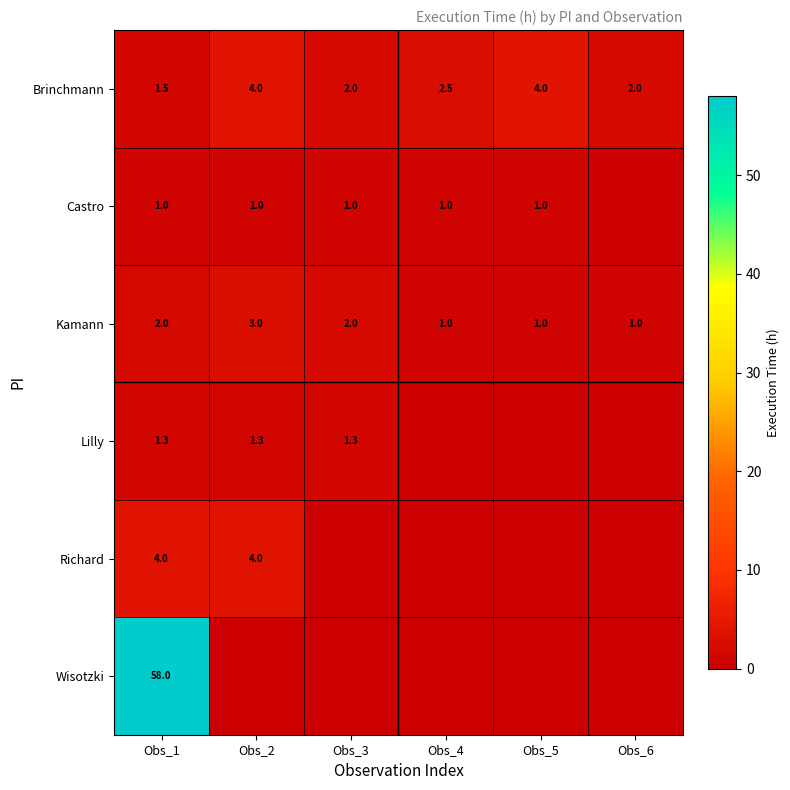

What is the average value of the Kamann series?

1.7